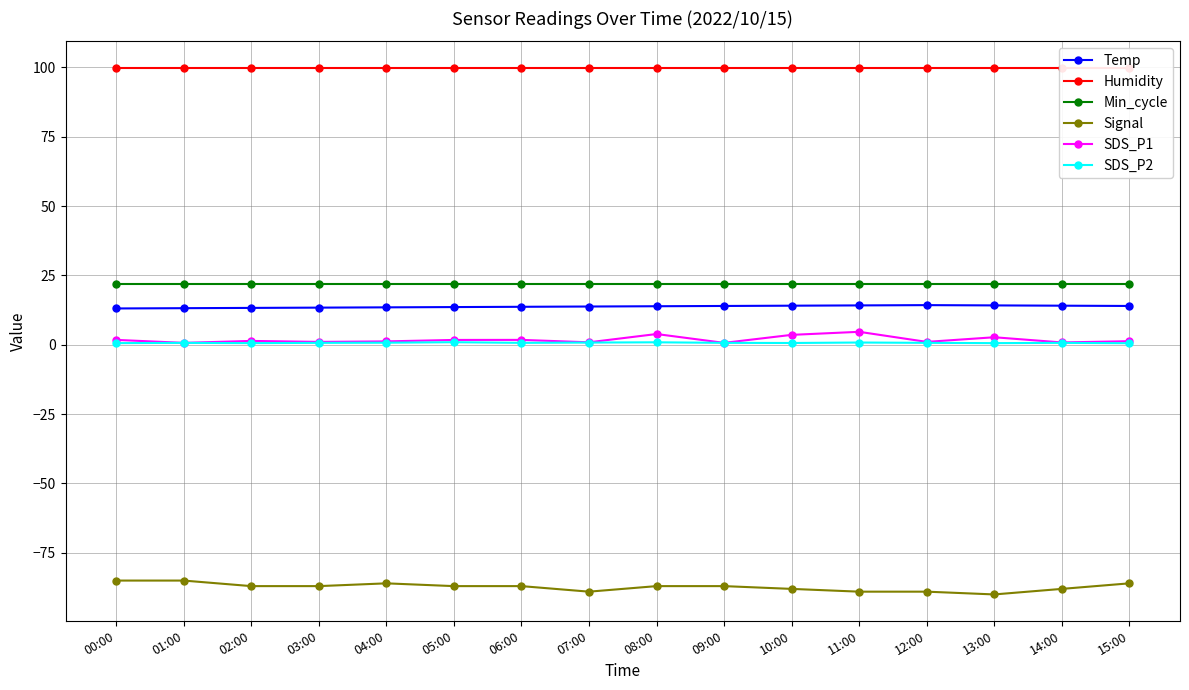

What is the maximum value for Min_cycle?

22.0